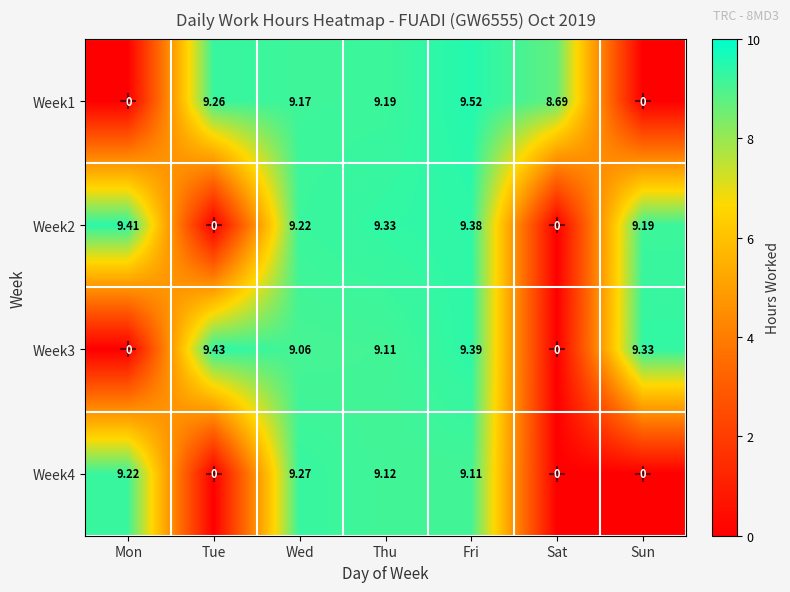

Which series has the largest total across all categories?

Week2